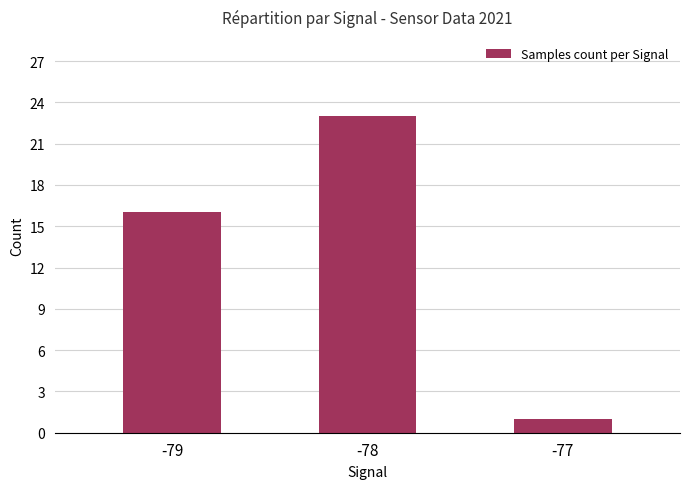

At which category does the chart reach its peak across all series?

-78